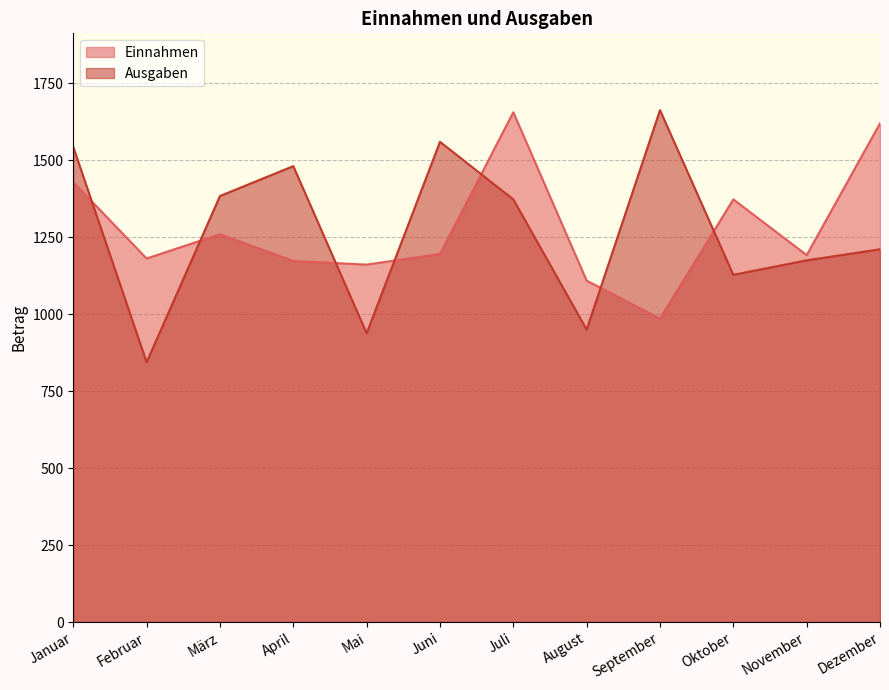

What is the difference between the maximum and second lowest values in the Einnahmen series?

547